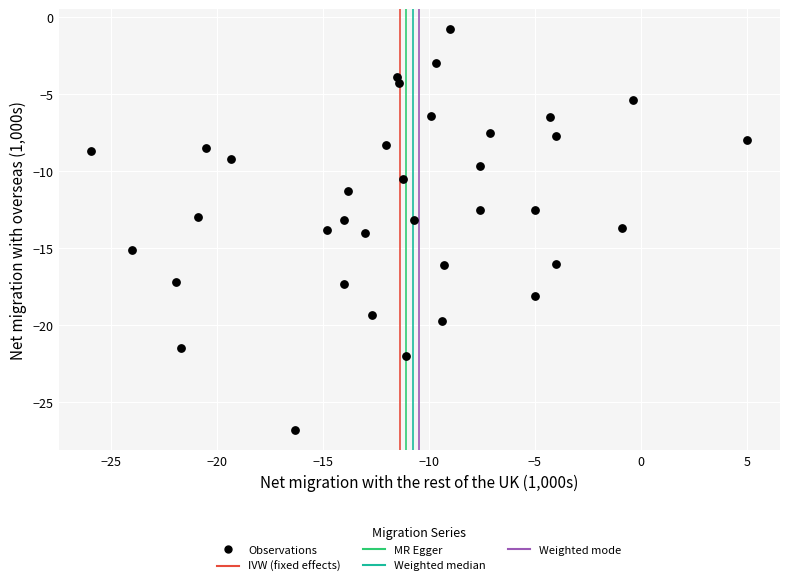

What is the range of Y values (max minus min)?

26.0